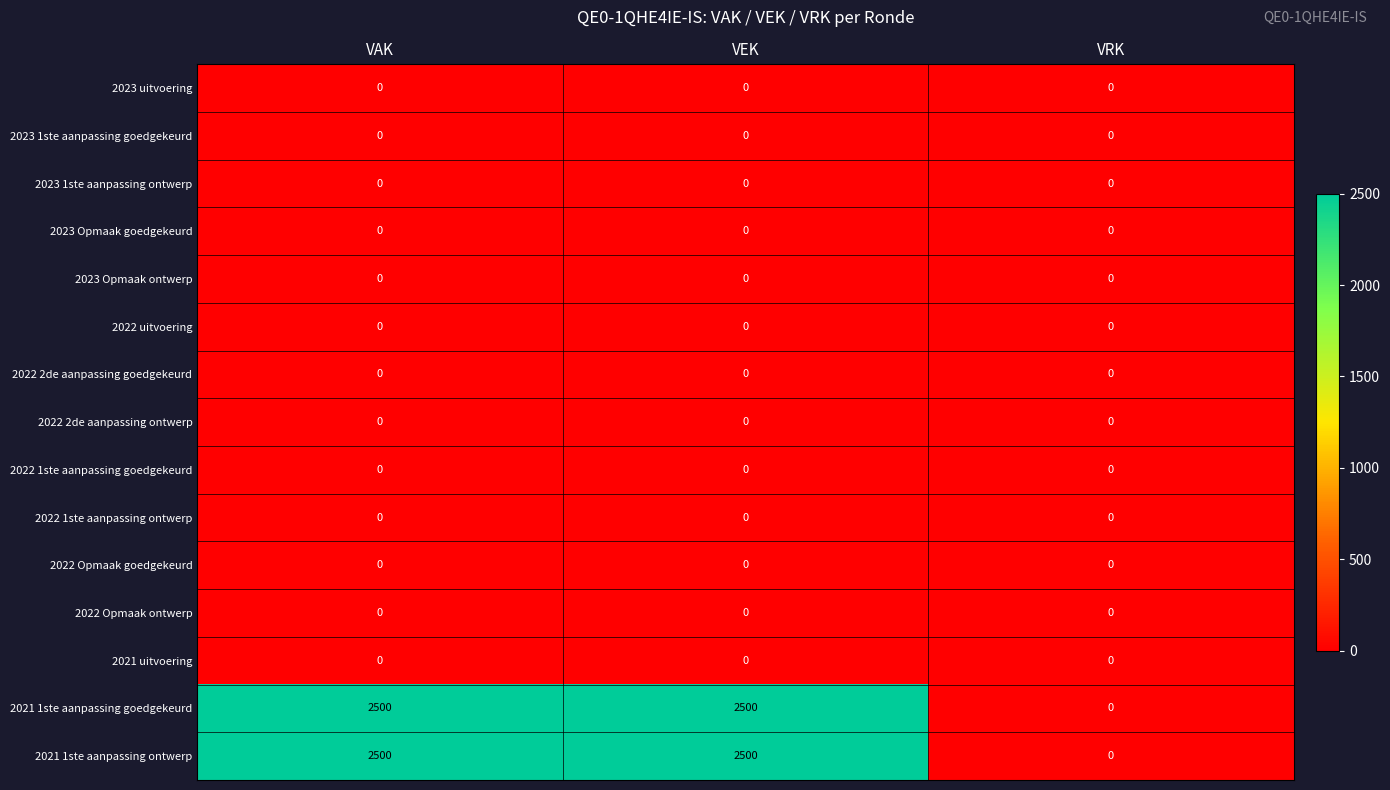

Is the value of 2021 1ste aanpassing ontwerp at VAK greater than the value of 2022 Opmaak goedgekeurd at VRK?

Yes